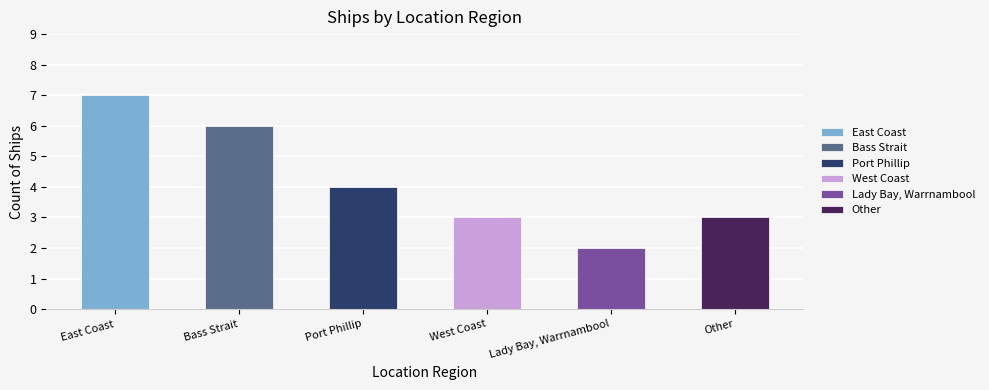

Are the bars grouped side by side (vs. stacked)?

No